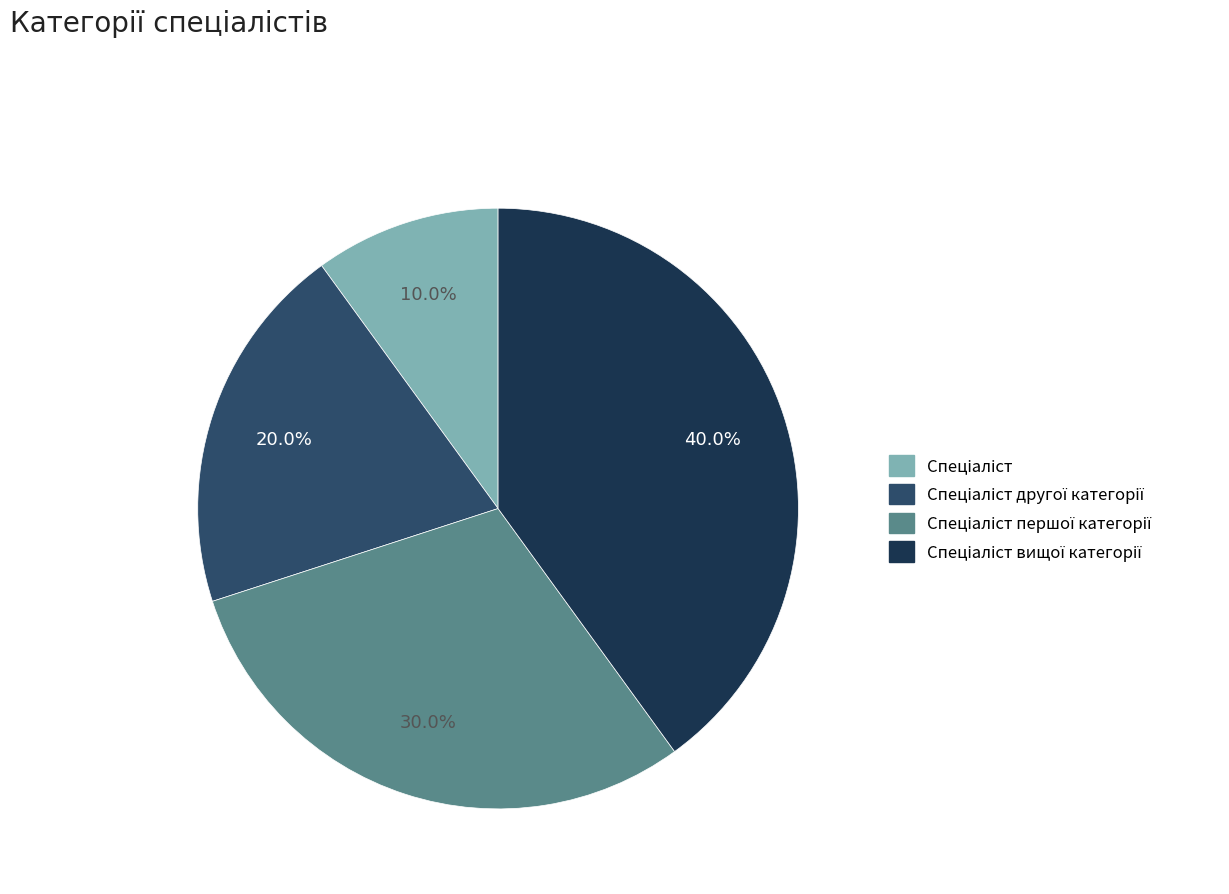

How many slices are in this pie chart?

4